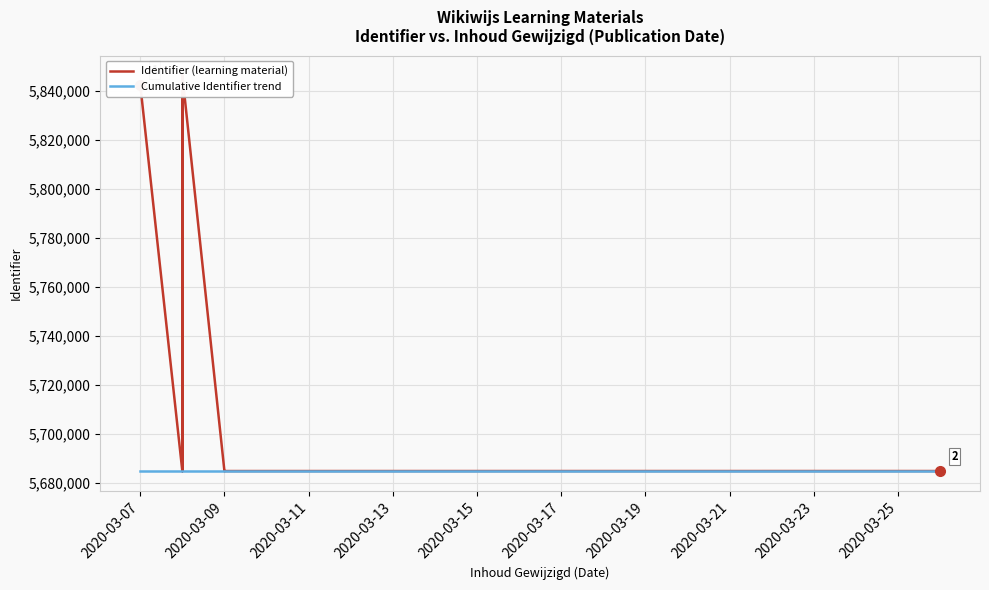

What is the sum of all Identifier (learning material) values?

92386231.0